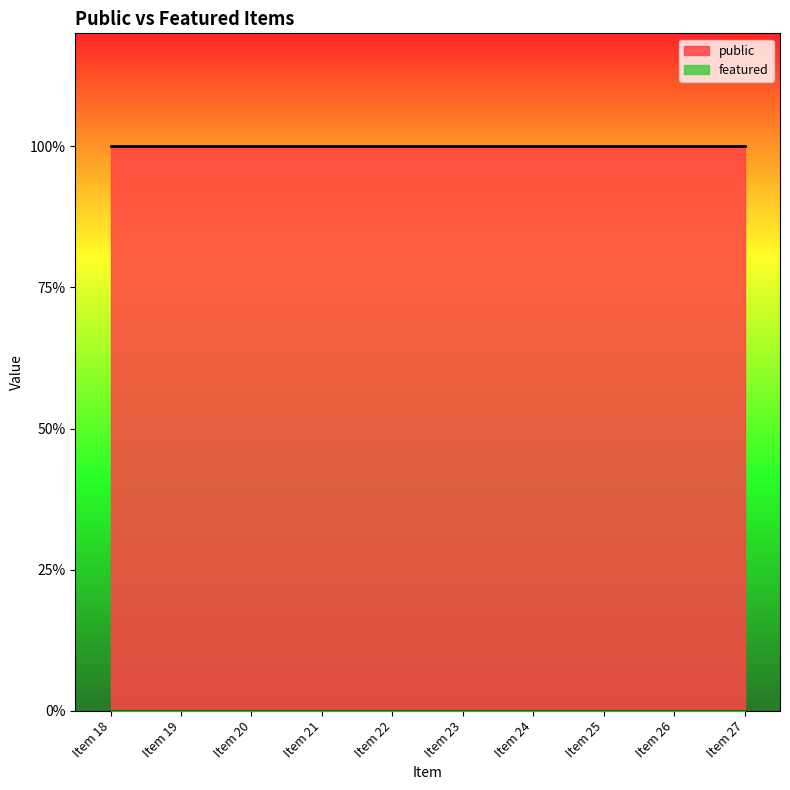

True or false: featured and public intersect in this chart.

False